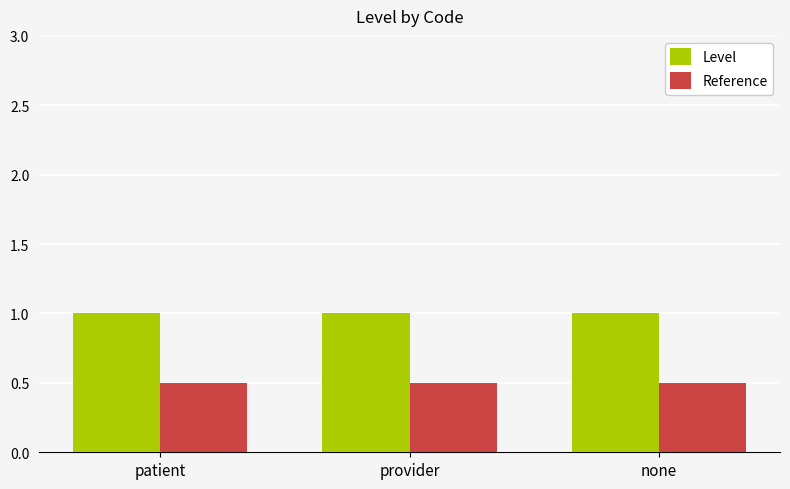

What is the spread (max minus min) of values at provider?

0.5